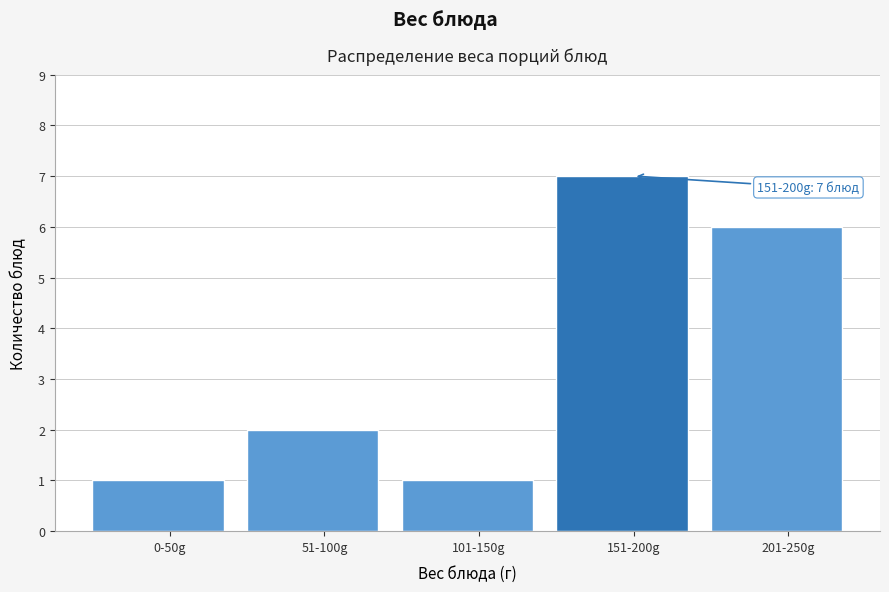

Reading right to left, list all the values displayed in this chart.

201-250g=6	151-200g=7	101-150g=1	51-100g=2	0-50g=1